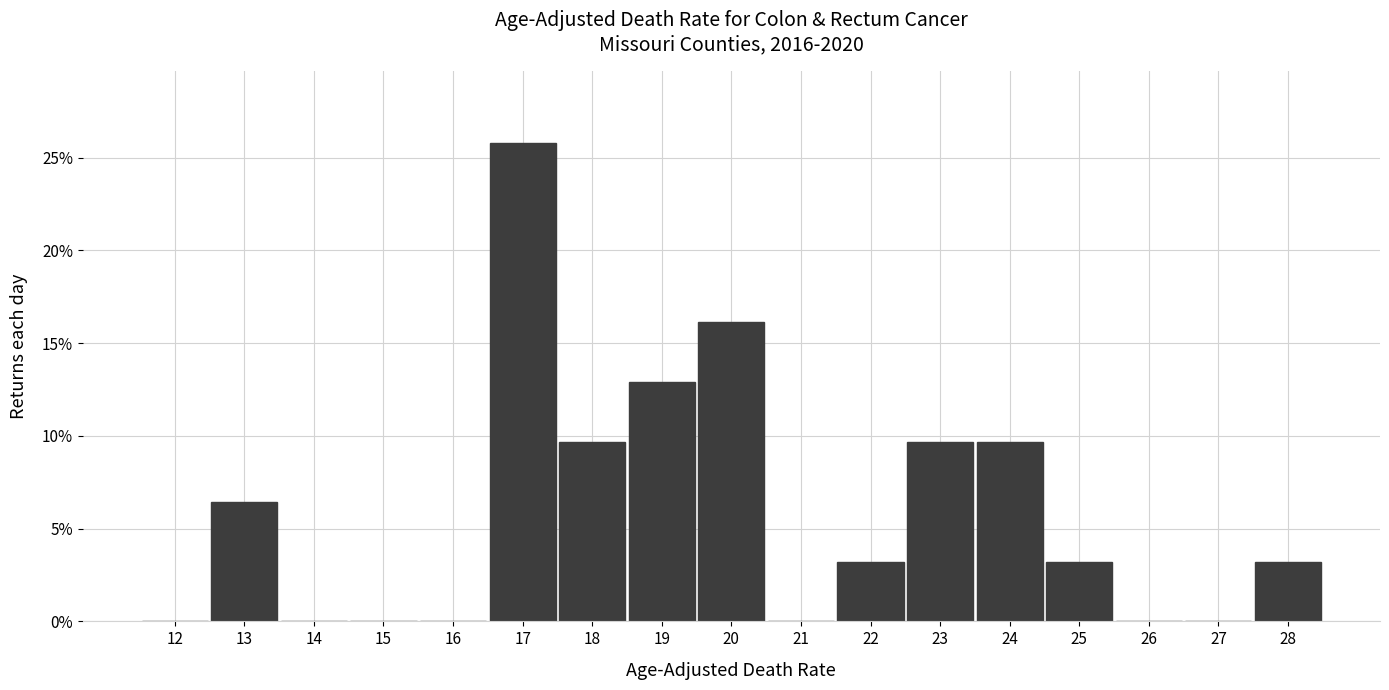

Are the bars horizontal?

No